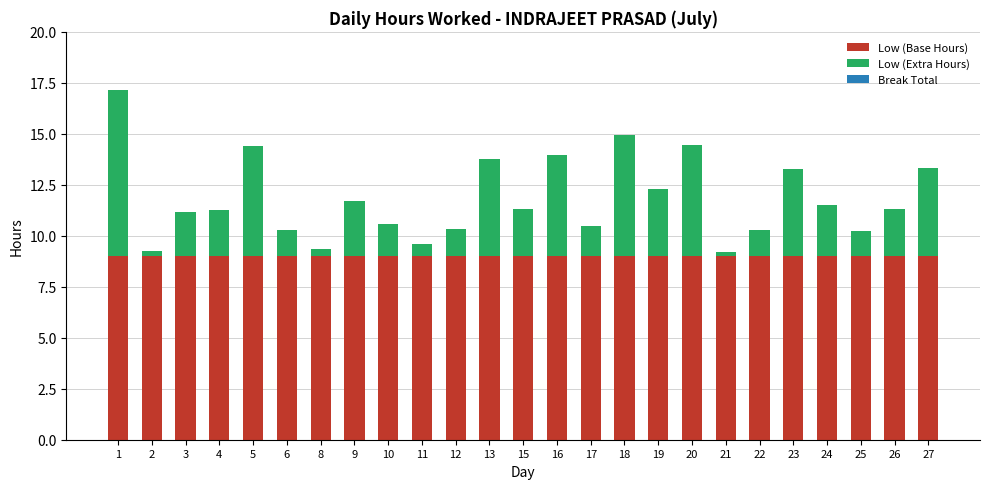

How many series are shown in this chart?

2